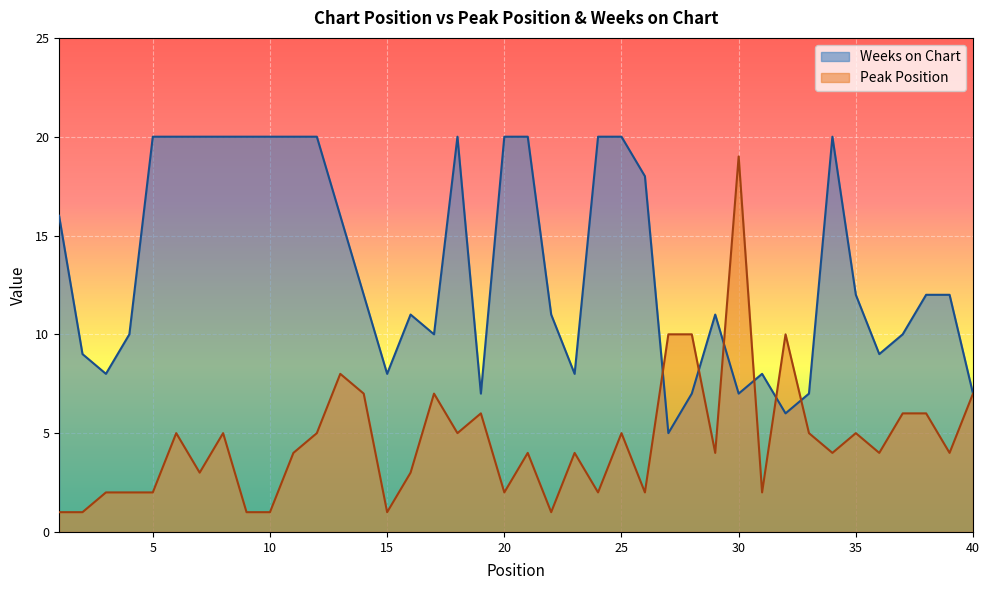

How many interior local peaks does the Peak Position series have?

11